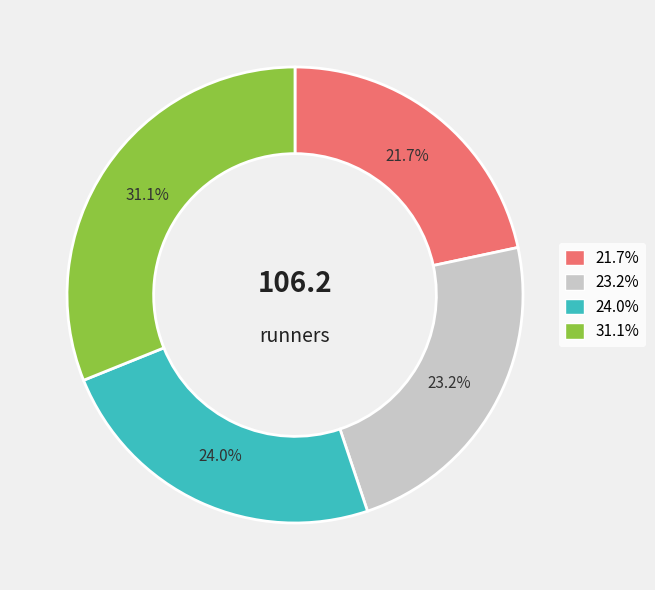

To the nearest percent, what is the average slice percentage?

25%